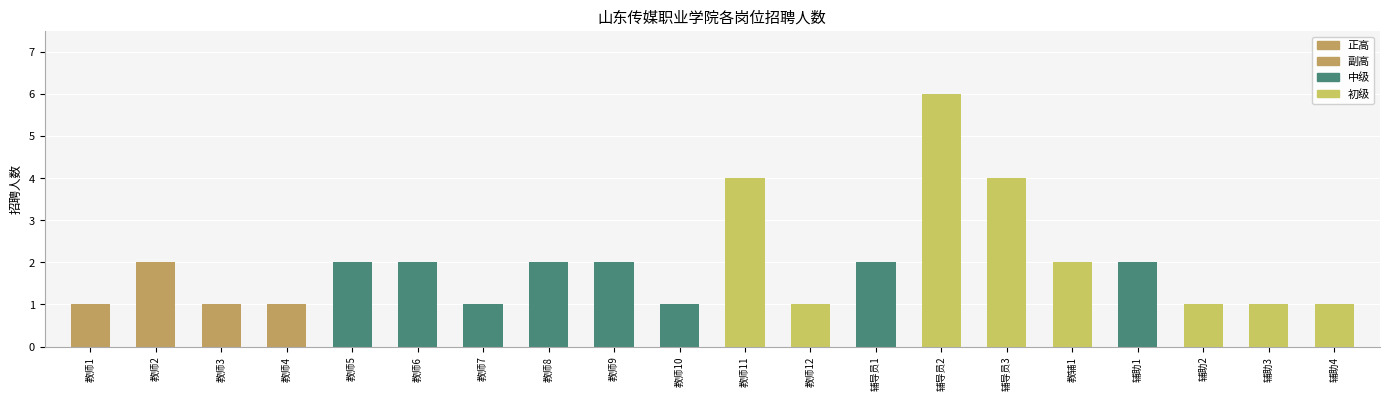

Reading right to left, what are all the values shown in this chart?

辅助4=1	辅助3=1	辅助2=1	辅助1=2	教辅1=2	辅导员3=4	辅导员2=6	辅导员1=2	教师12=1	教师11=4	教师10=1	教师9=2	教师8=2	教师7=1	教师6=2	教师5=2	教师4=1	教师3=1	教师2=2	教师1=1